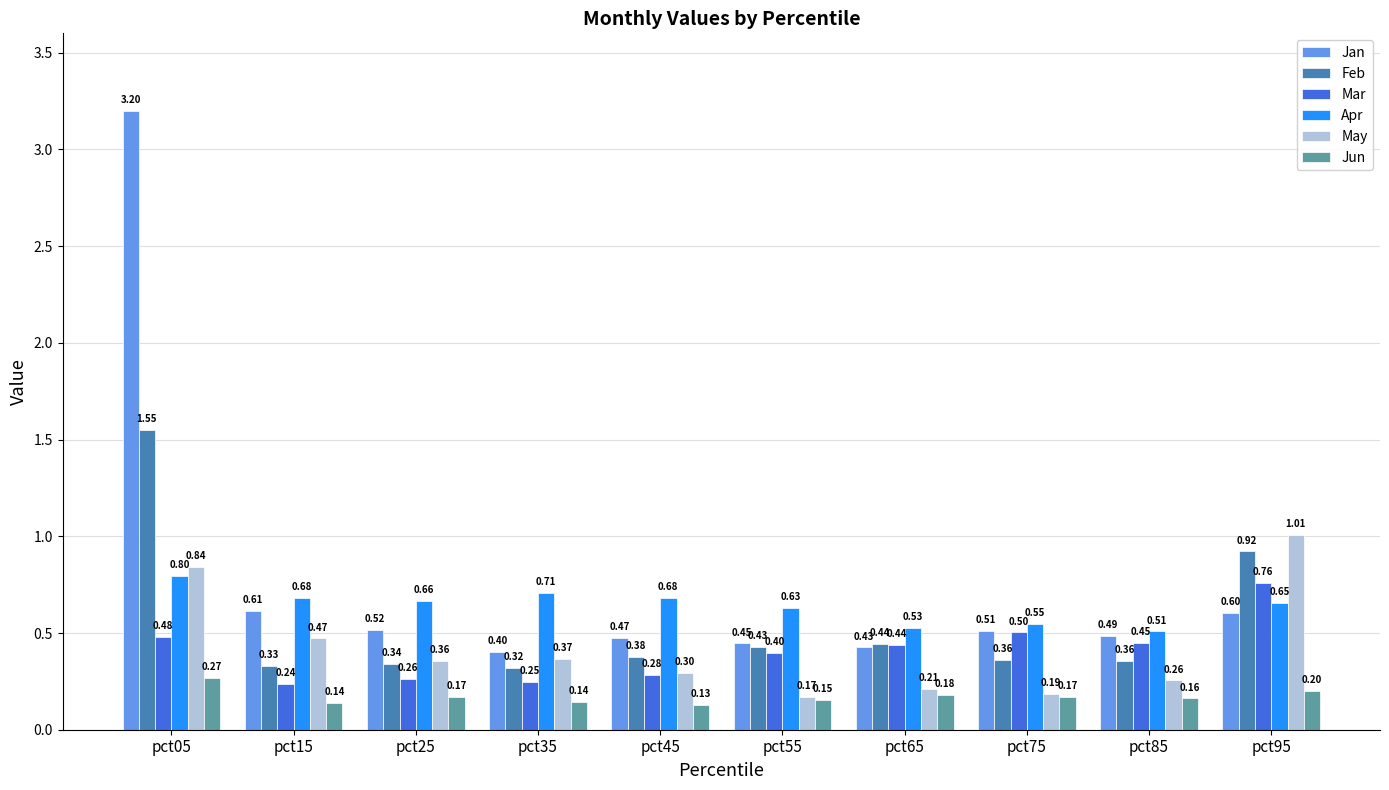

Rank the series by their maximum value, from lowest to highest.

Jun, Mar, Apr, May, Feb, Jan